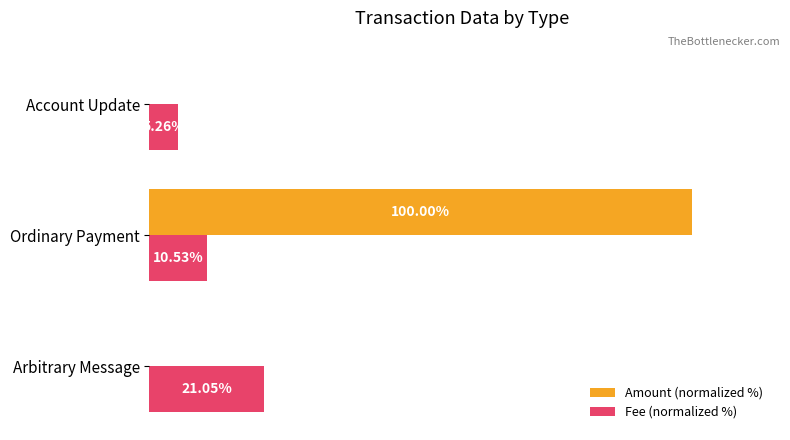

Between Arbitrary Message and Account Update, which series saw the biggest shift?

Fee (normalized %)